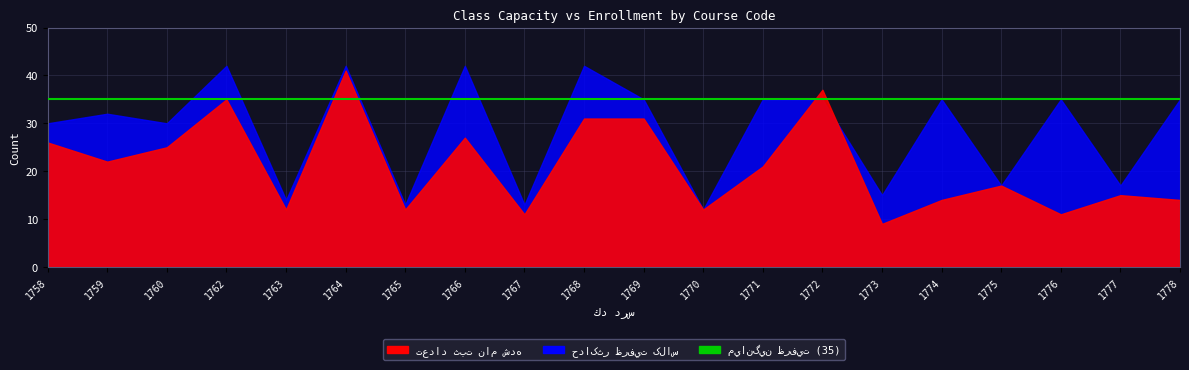

At which label does تعداد ثبت نام شده first exceed 21?

1758